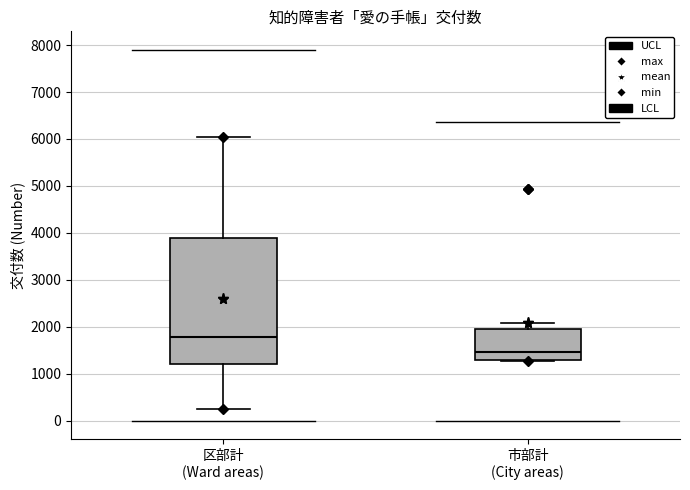

Reading left to right, read every box against the y-axis: the position of its median line, the range the box covers, and the ends of its whiskers. The values are not printed on the chart, so give them approximately, as read against the axis.

区部計 (Ward areas): median 1800, box 1200 to 3900, whiskers 300 to 6100
市部計 (City areas): median 1500, box 1300 to 2000, whiskers 1300 to 2100